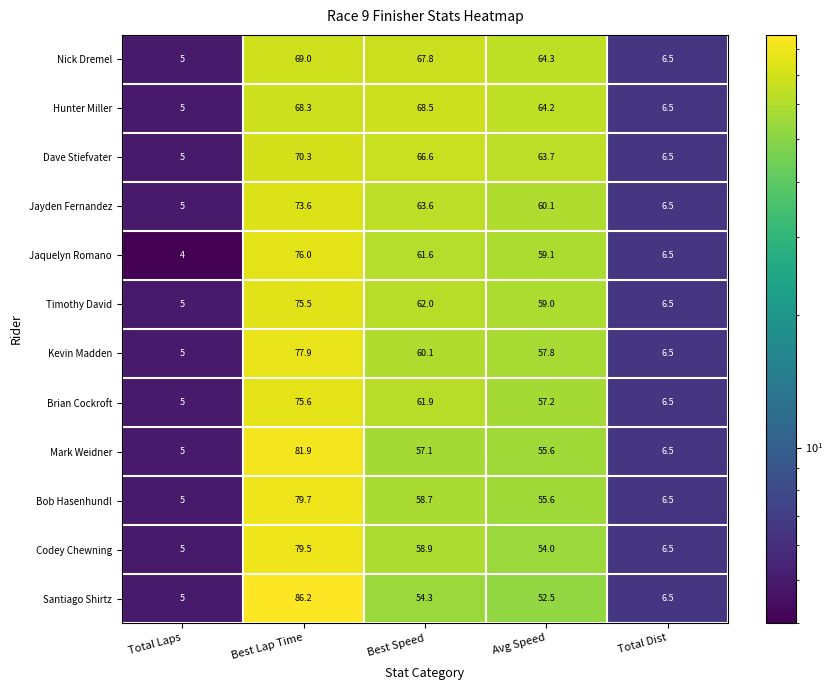

What is the sum of all Jayden Fernandez values?

208.8